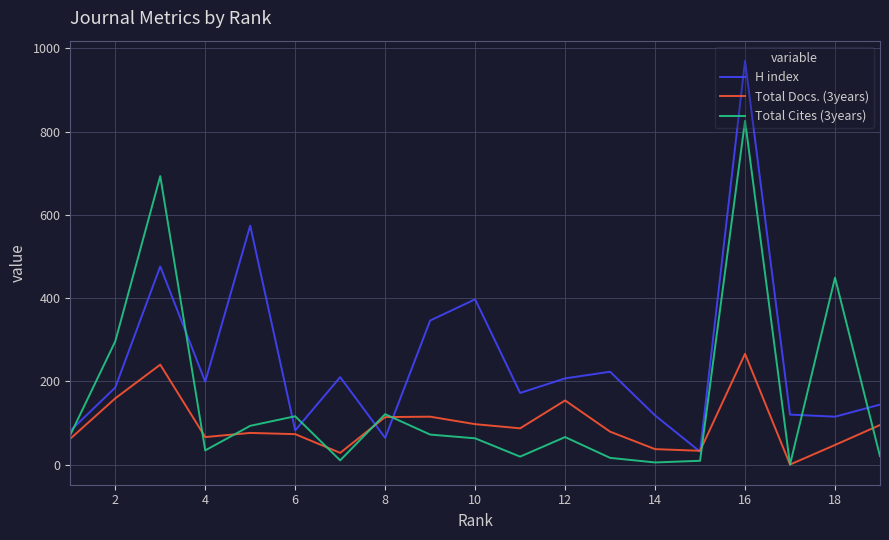

What is the minimum value for H index?

31